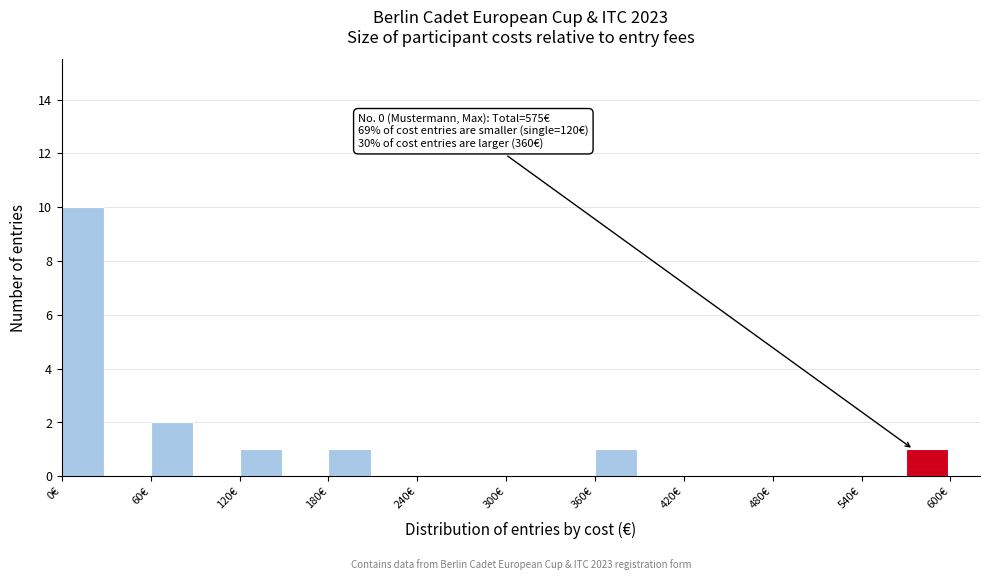

Around what value on the x-axis is the tallest bar? Give the approximate position of its centre, as read against the axis.

10